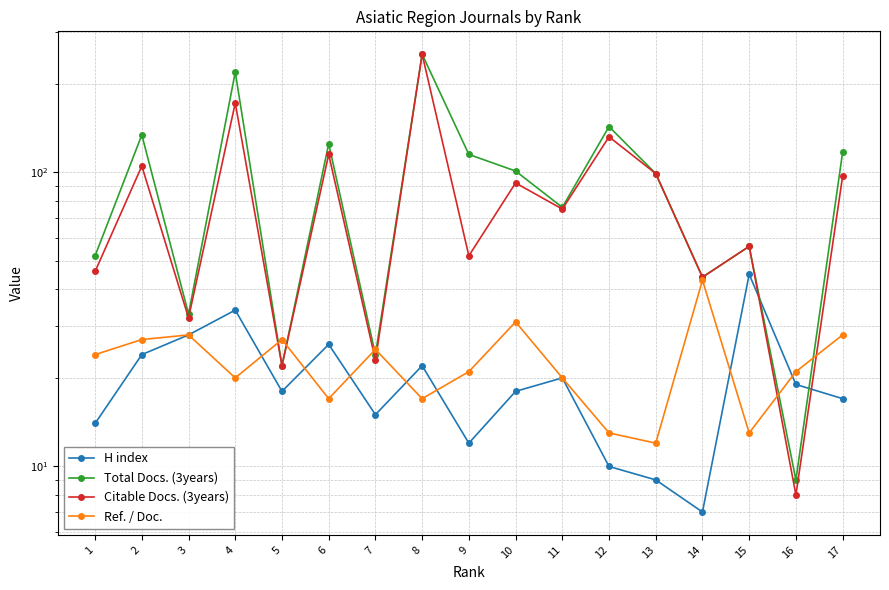

The value of H index at 12 is 15. True or false?

False